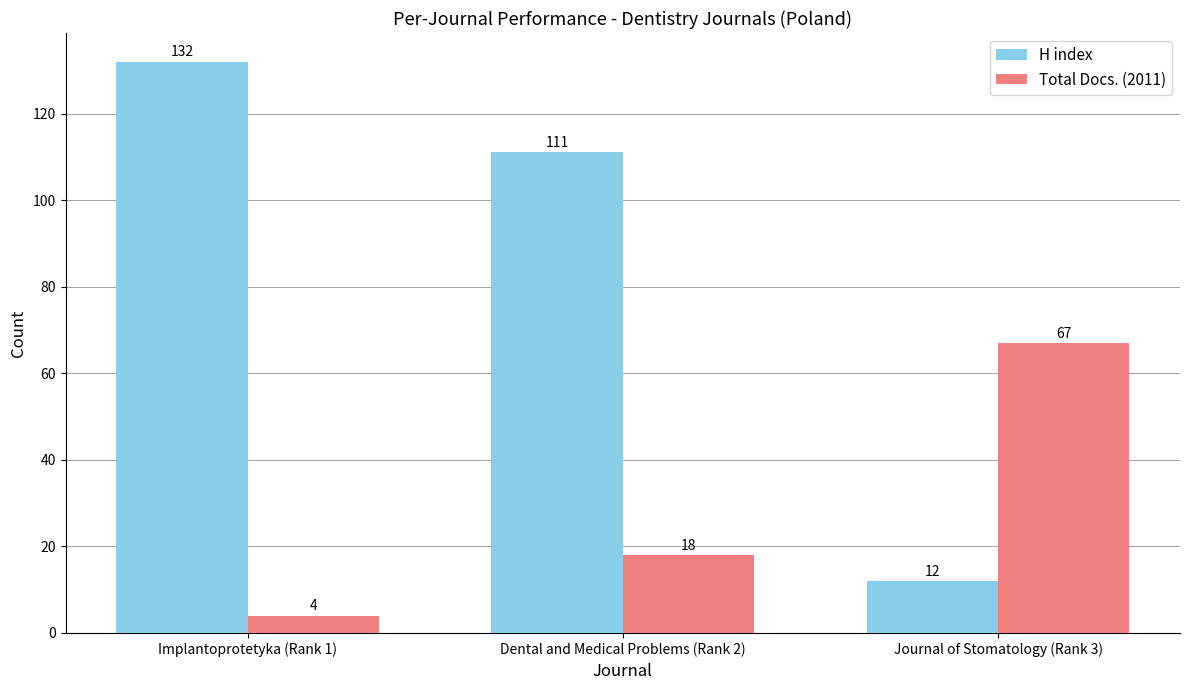

Reading left to right, list all the values displayed in this chart.

H index: Implantoprotetyka (Rank 1)=132	Dental and Medical Problems (Rank 2)=111	Journal of Stomatology (Rank 3)=12
Total Docs. (2011): Implantoprotetyka (Rank 1)=4	Dental and Medical Problems (Rank 2)=18	Journal of Stomatology (Rank 3)=67